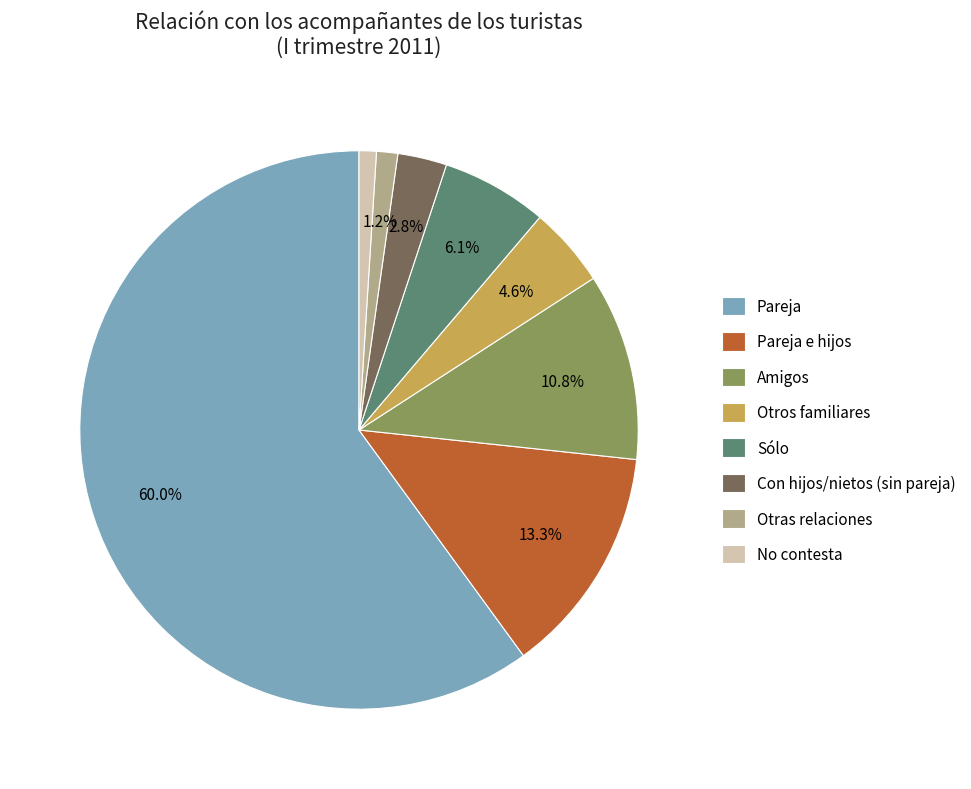

What is the ratio of the value at Con hijos/nietos (sin pareja) to the value at Pareja e hijos?

0.2